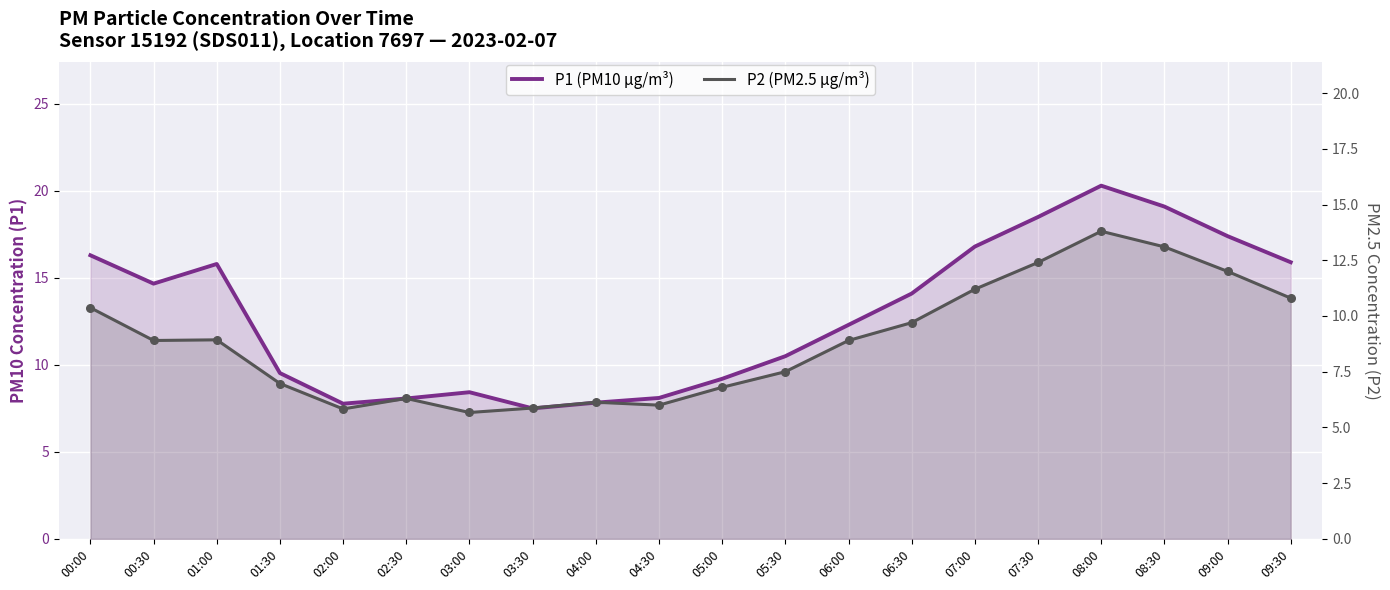

At which category is the sum across all series the highest?

08:00